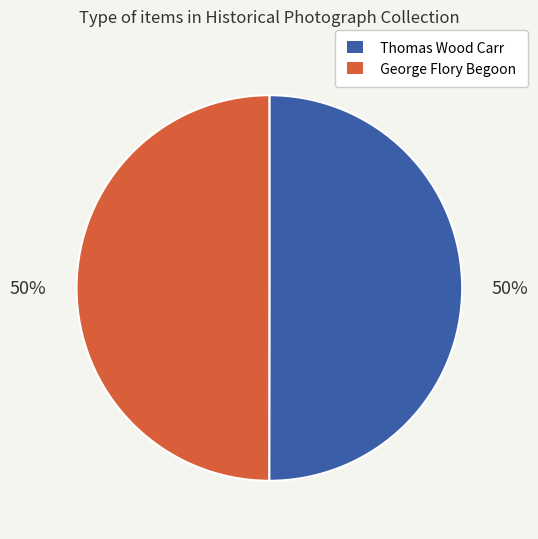

How many slices are in this pie chart?

2